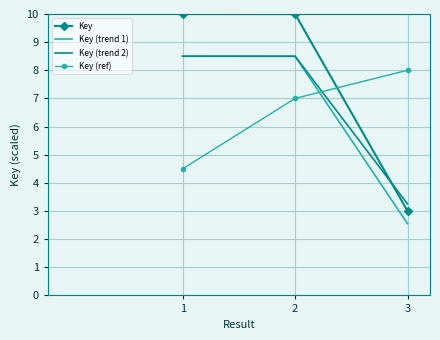

How many values in the Key (ref) series are below 7?

1